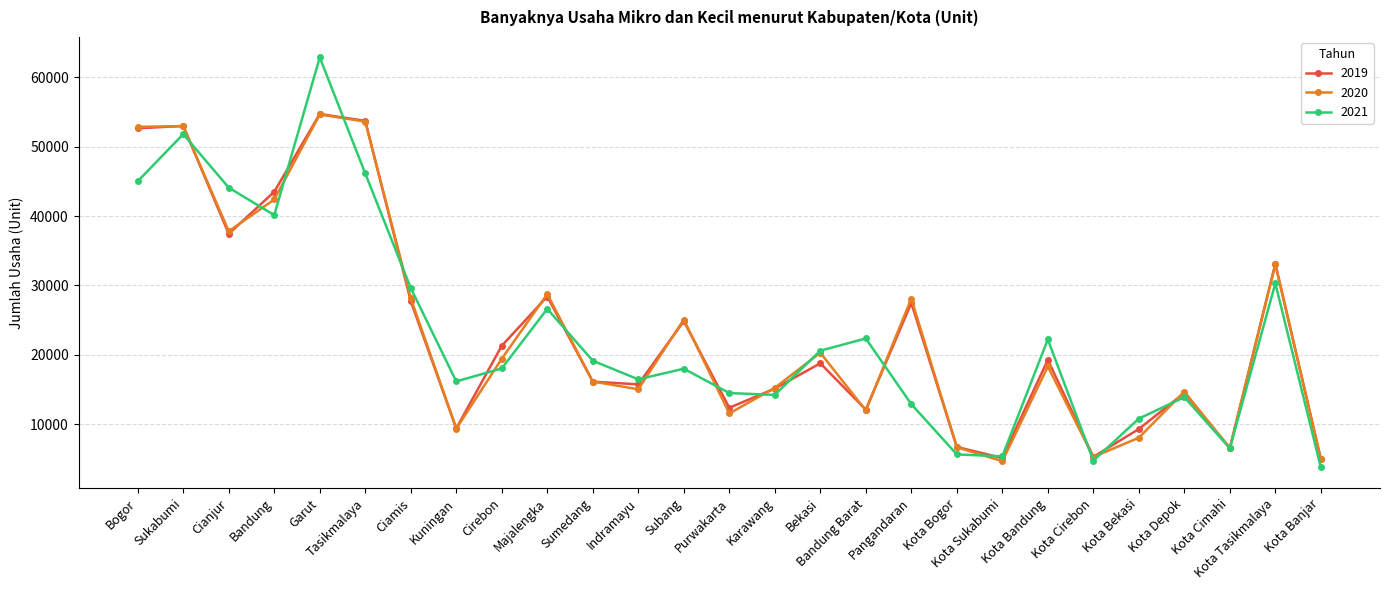

What is the difference between the second highest and minimum values in the 2021 series?

48010